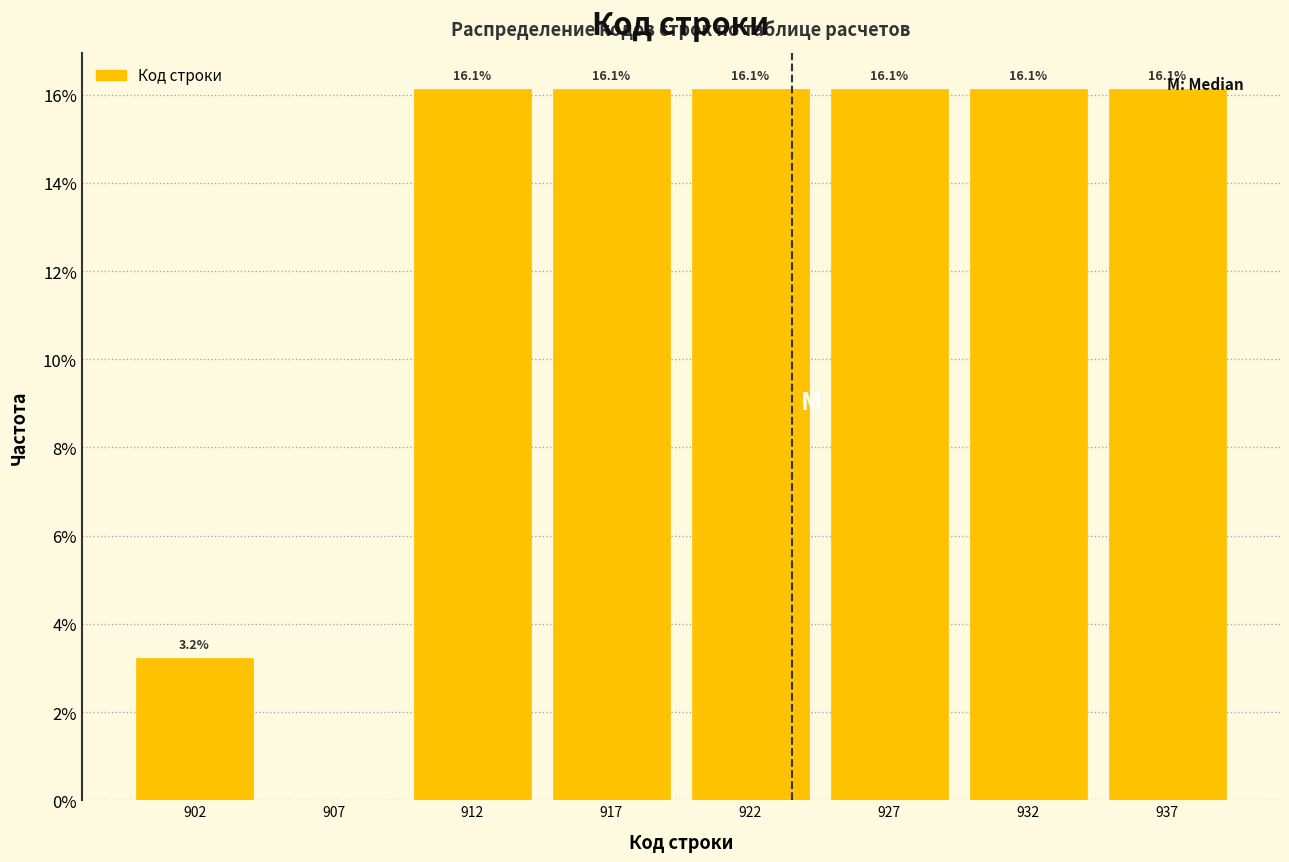

Reading left to right, list all the values displayed in this chart.

902=3.2	907=0.0	912=16.1	917=16.1	922=16.1	927=16.1	932=16.1	937=16.1